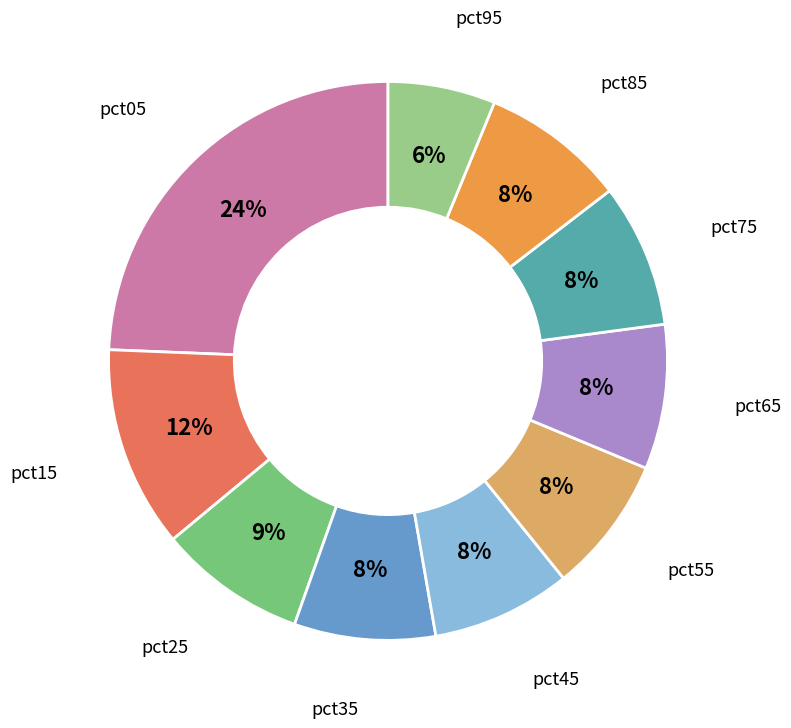

Count the number of slices in the pie.

10